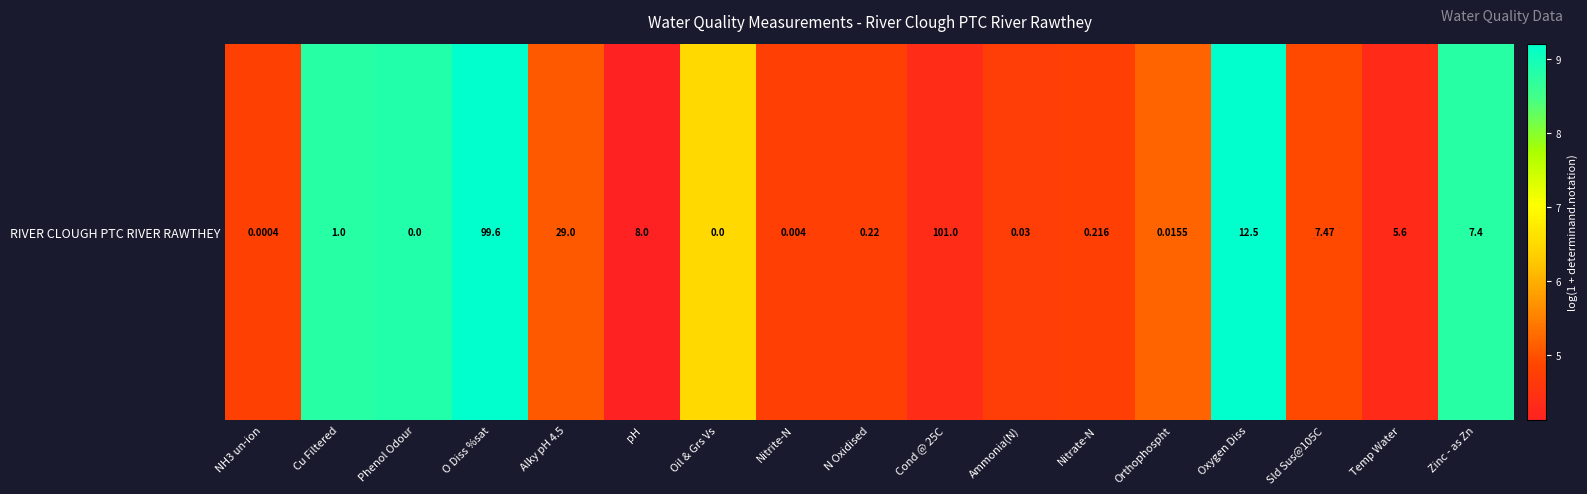

How many series are shown in this chart?

1